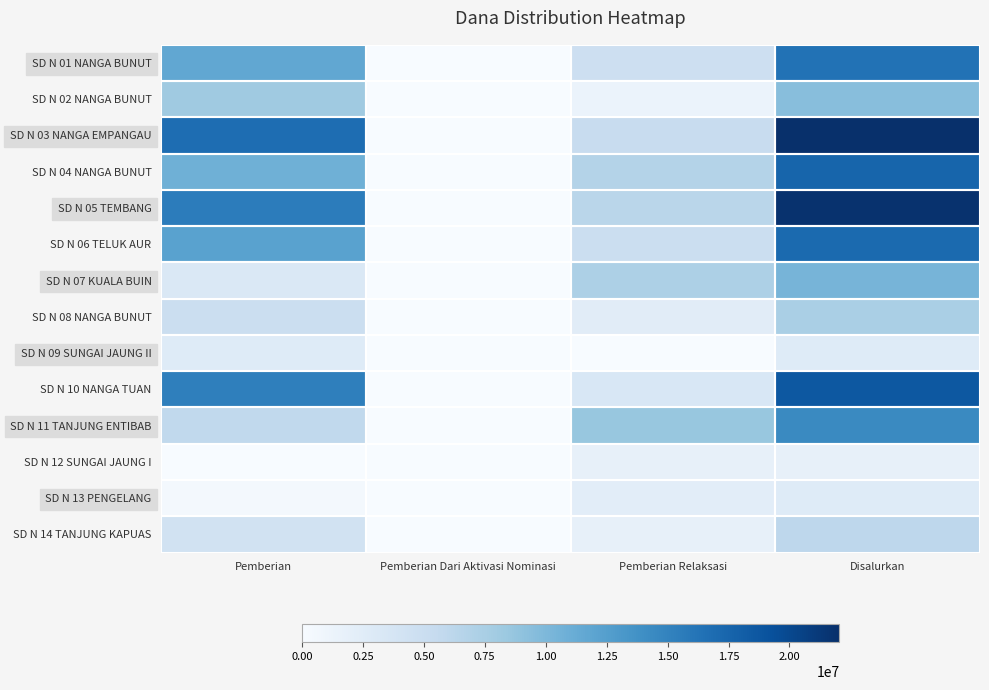

Which series has the largest total across all categories?

SD N 03 NANGA EMPANGAU